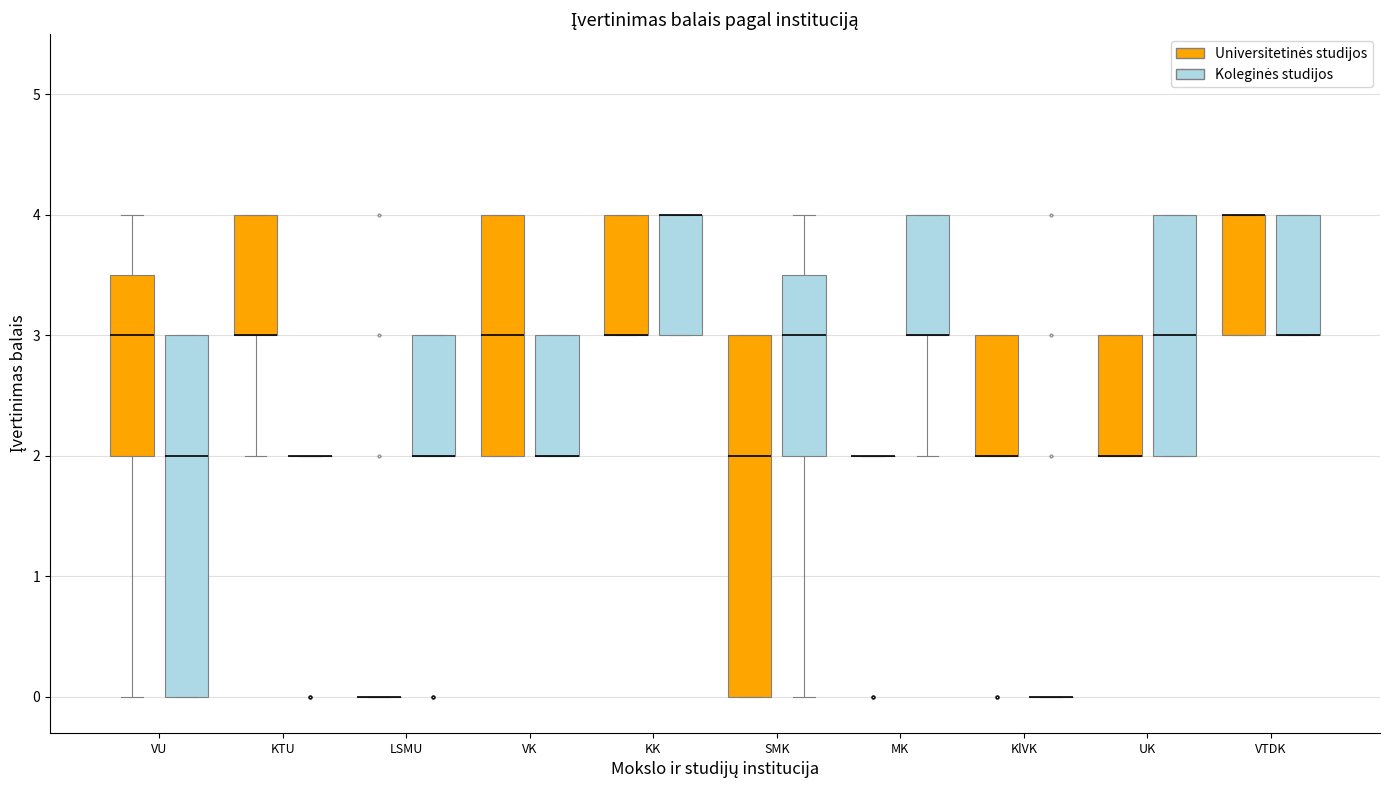

Where is the upper edge of the box for MK (Koleginės studijos) on the y-axis? The values are not printed on the chart, so give them approximately, as read against the axis.

4.0